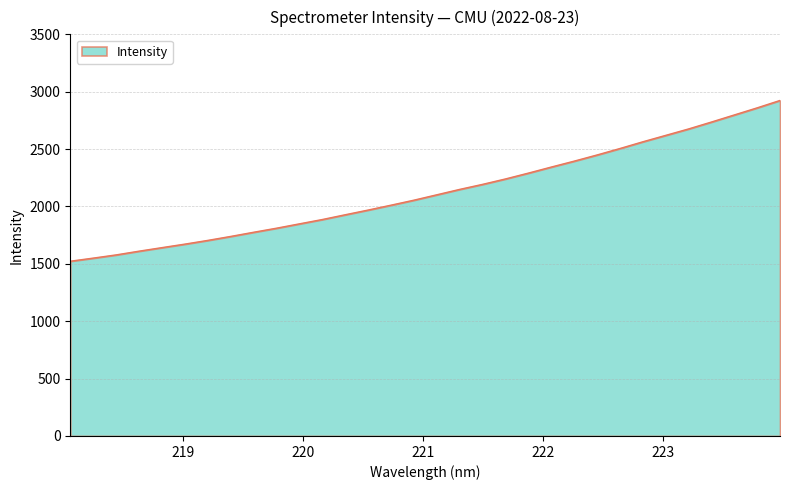

What is the smallest value displayed?

1522.7